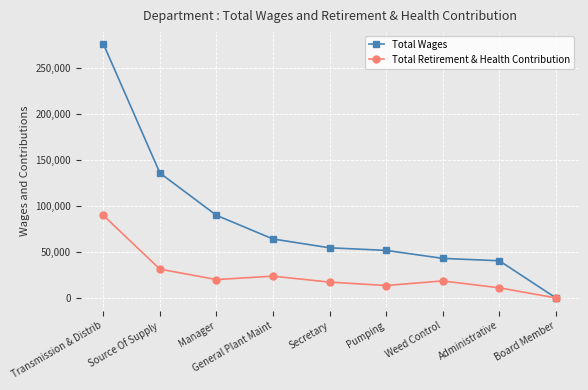

What is the value of the Total Retirement & Health Contribution point at the 8th from the left?

10935